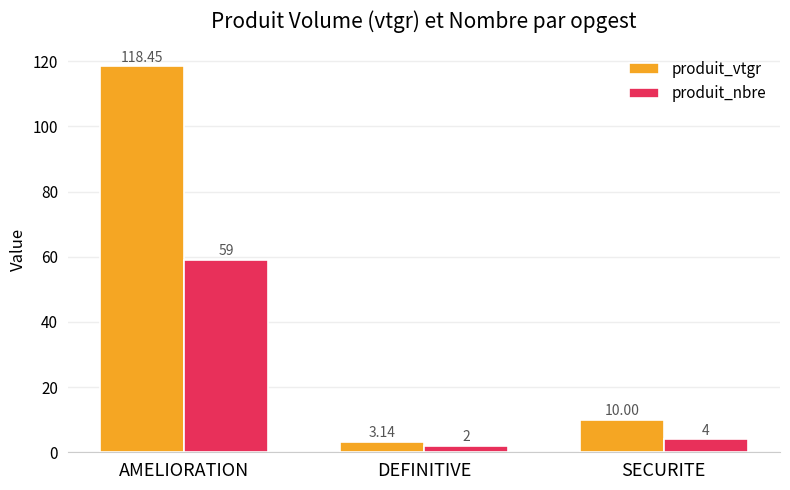

At how many categories does at least one series exceed 82?

1